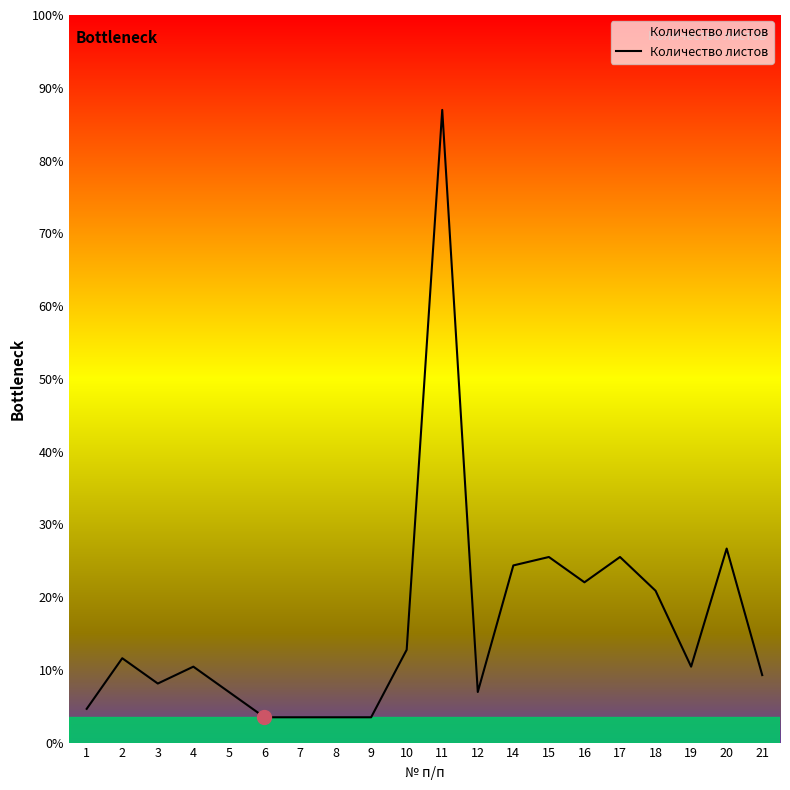

Does the chart display data point markers on the line(s)?

No